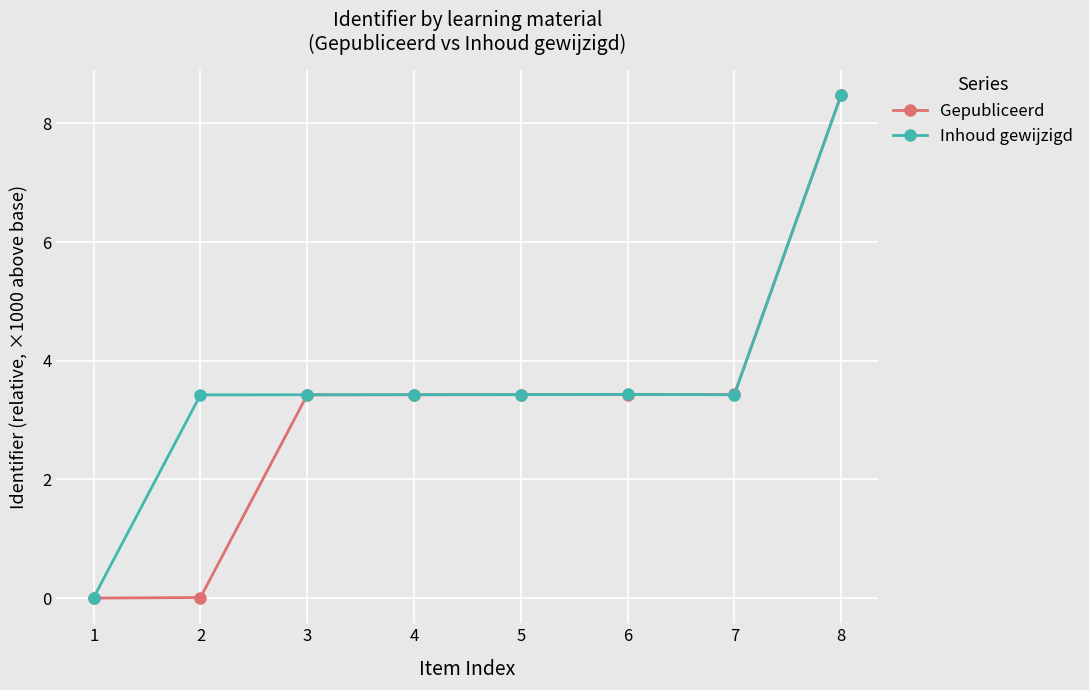

Rank the series by their average value, from lowest to highest.

Gepubliceerd, Inhoud gewijzigd